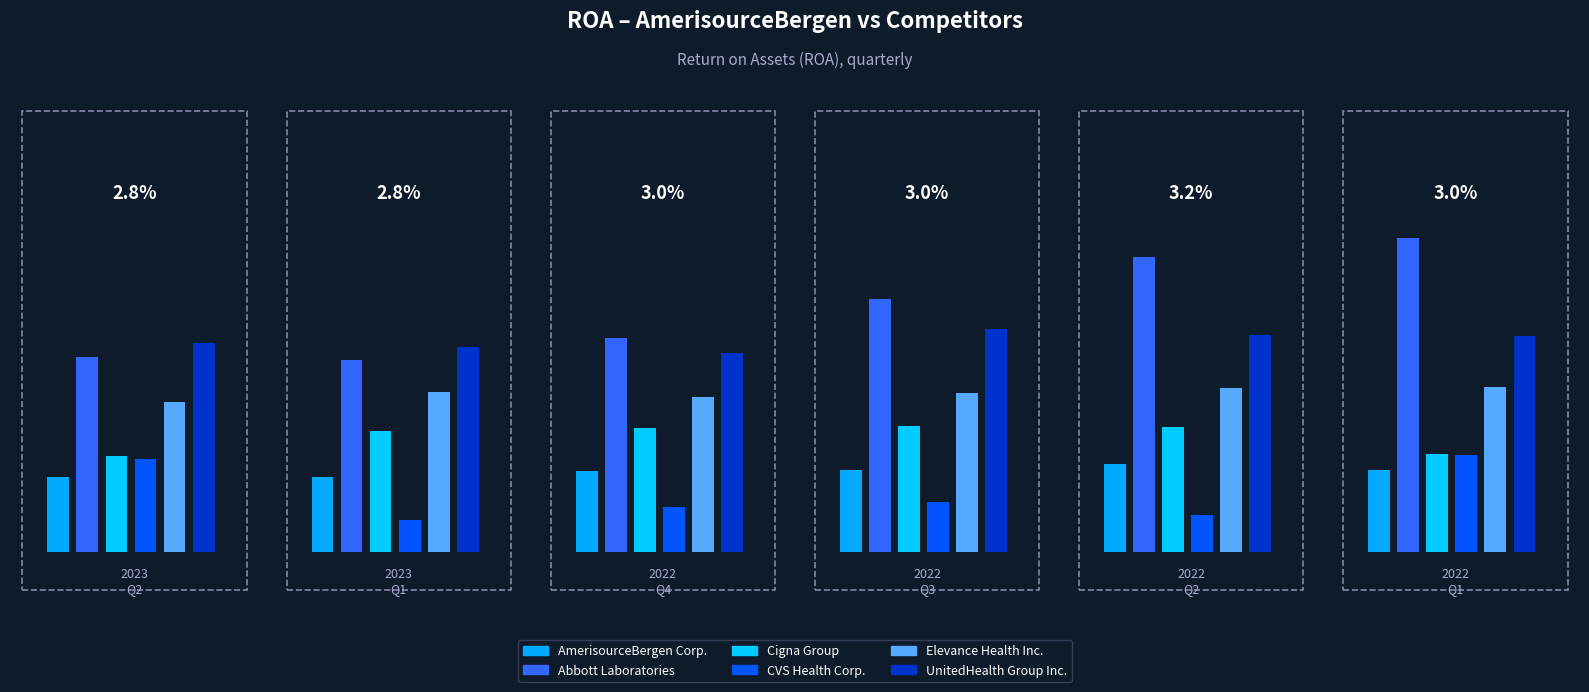

What are all the series names shown in the legend?

AmerisourceBergen Corp., Abbott Laboratories, Cigna Group, CVS Health Corp., Elevance Health Inc., UnitedHealth Group Inc.